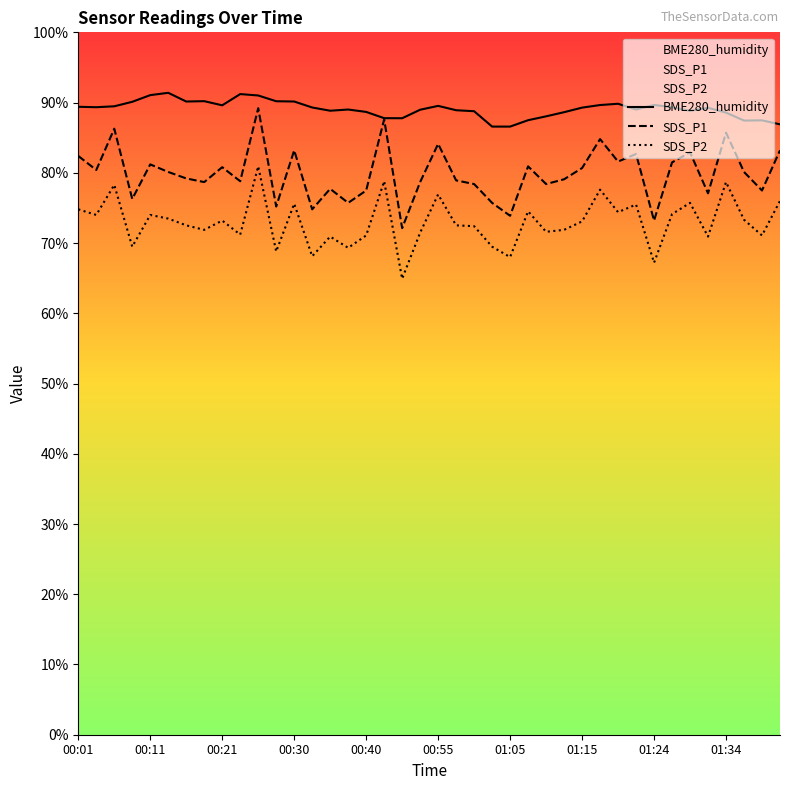

What is the minimum value shown in the chart?

64.9